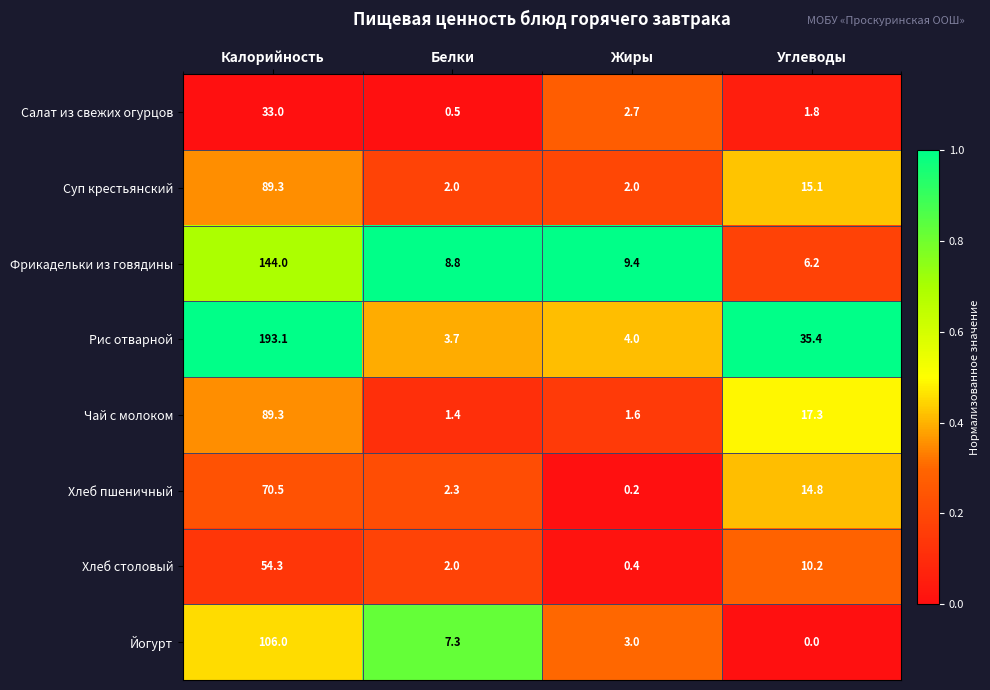

At which label is Хлеб столовый closest to 27?

Углеводы